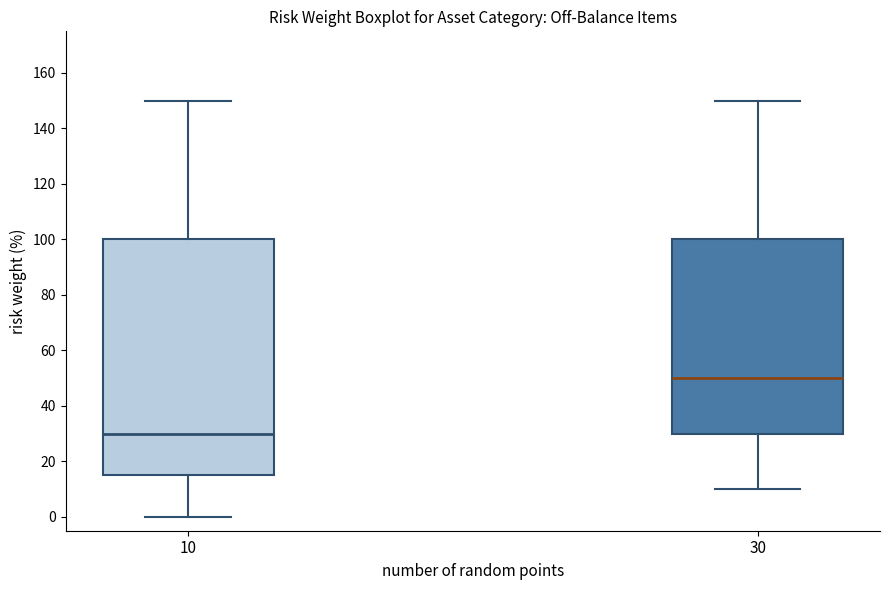

Reading left to right, read every box against the y-axis: the position of its median line, the range the box covers, and the ends of its whiskers. The values are not printed on the chart, so give them approximately, as read against the axis.

10: median 30, box 16 to 100, whiskers 0 to 150
30: median 50, box 30 to 100, whiskers 10 to 150